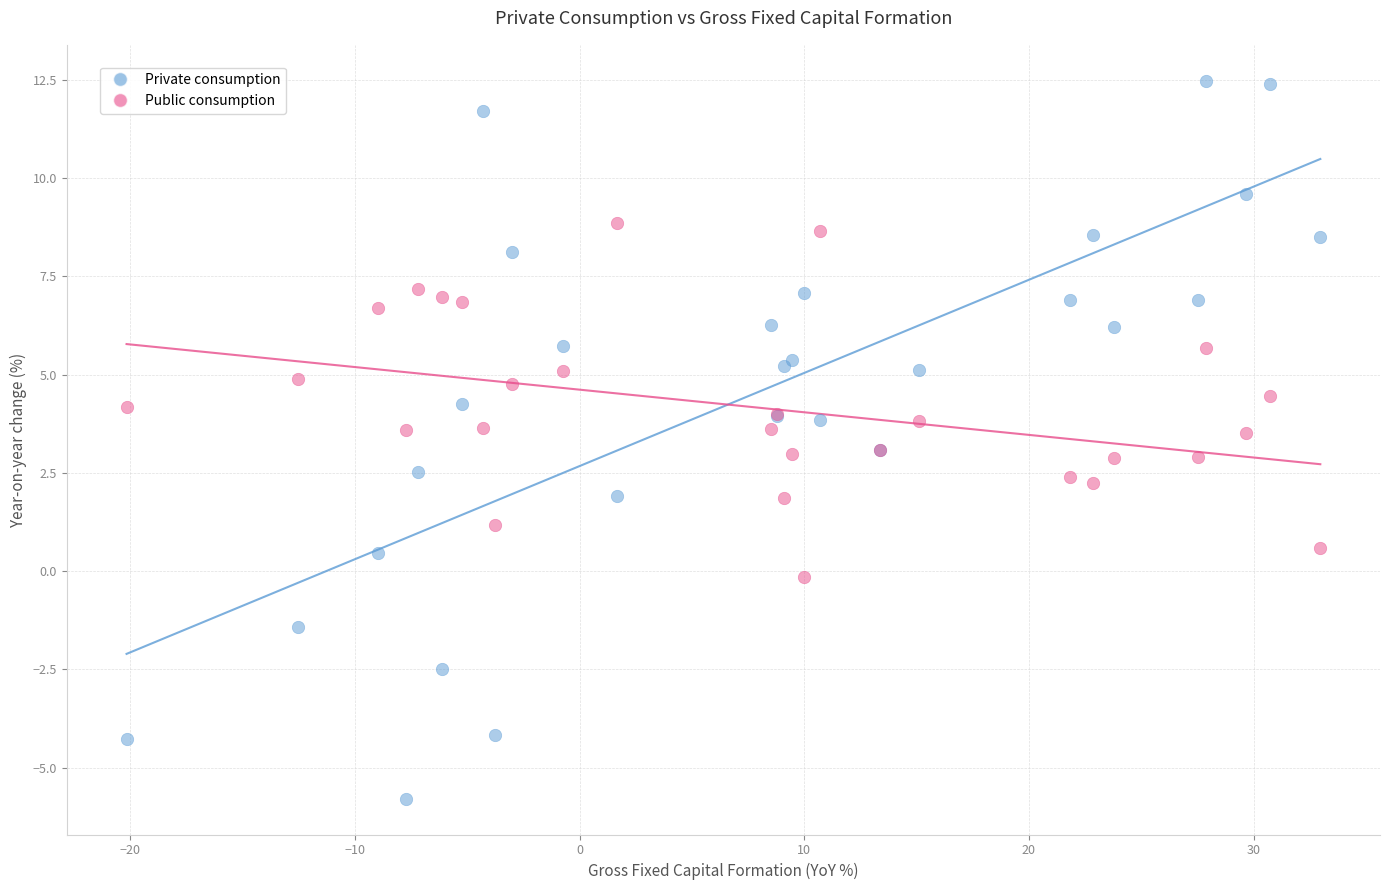

Which series has the widest spread of Y values?

Private consumption